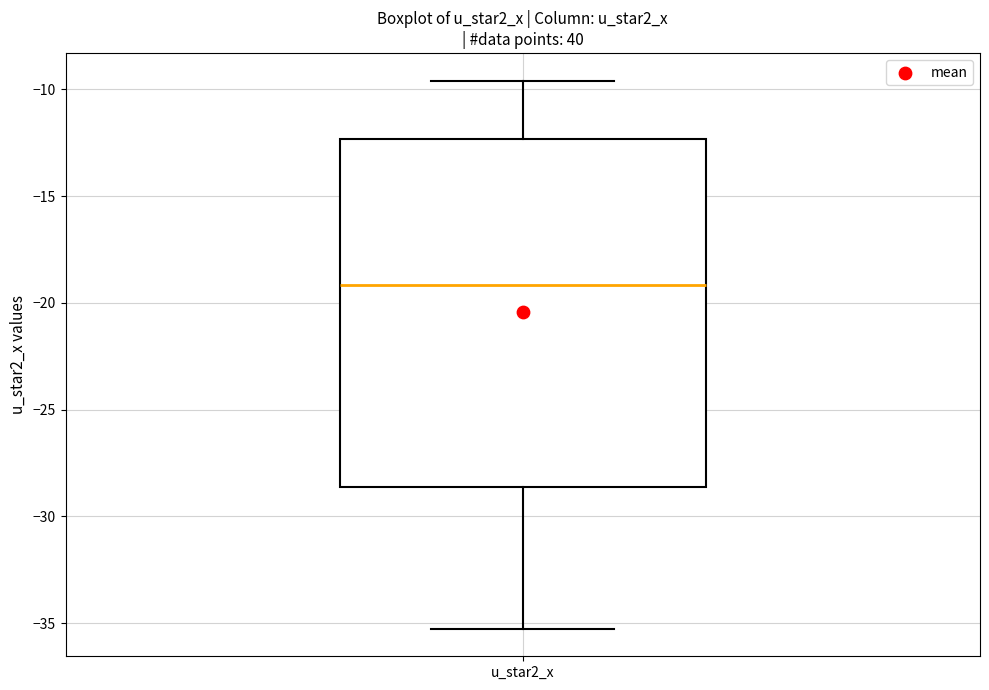

Where does the lower whisker of the box for u_star2_x end on the y-axis? The values are not printed on the chart, so give them approximately, as read against the axis.

-35.5